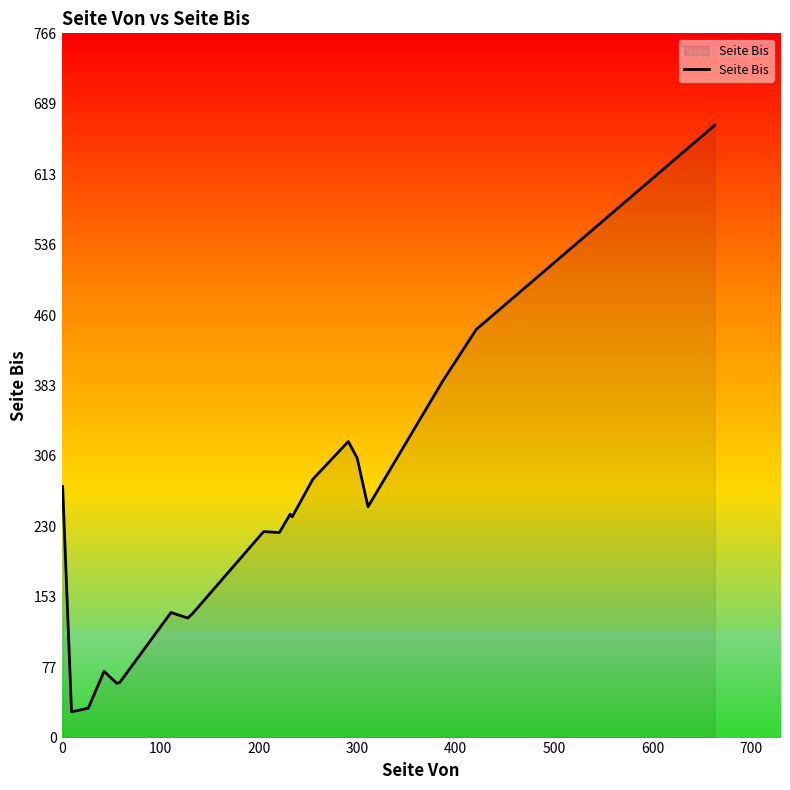

What is the greatest value displayed?

666